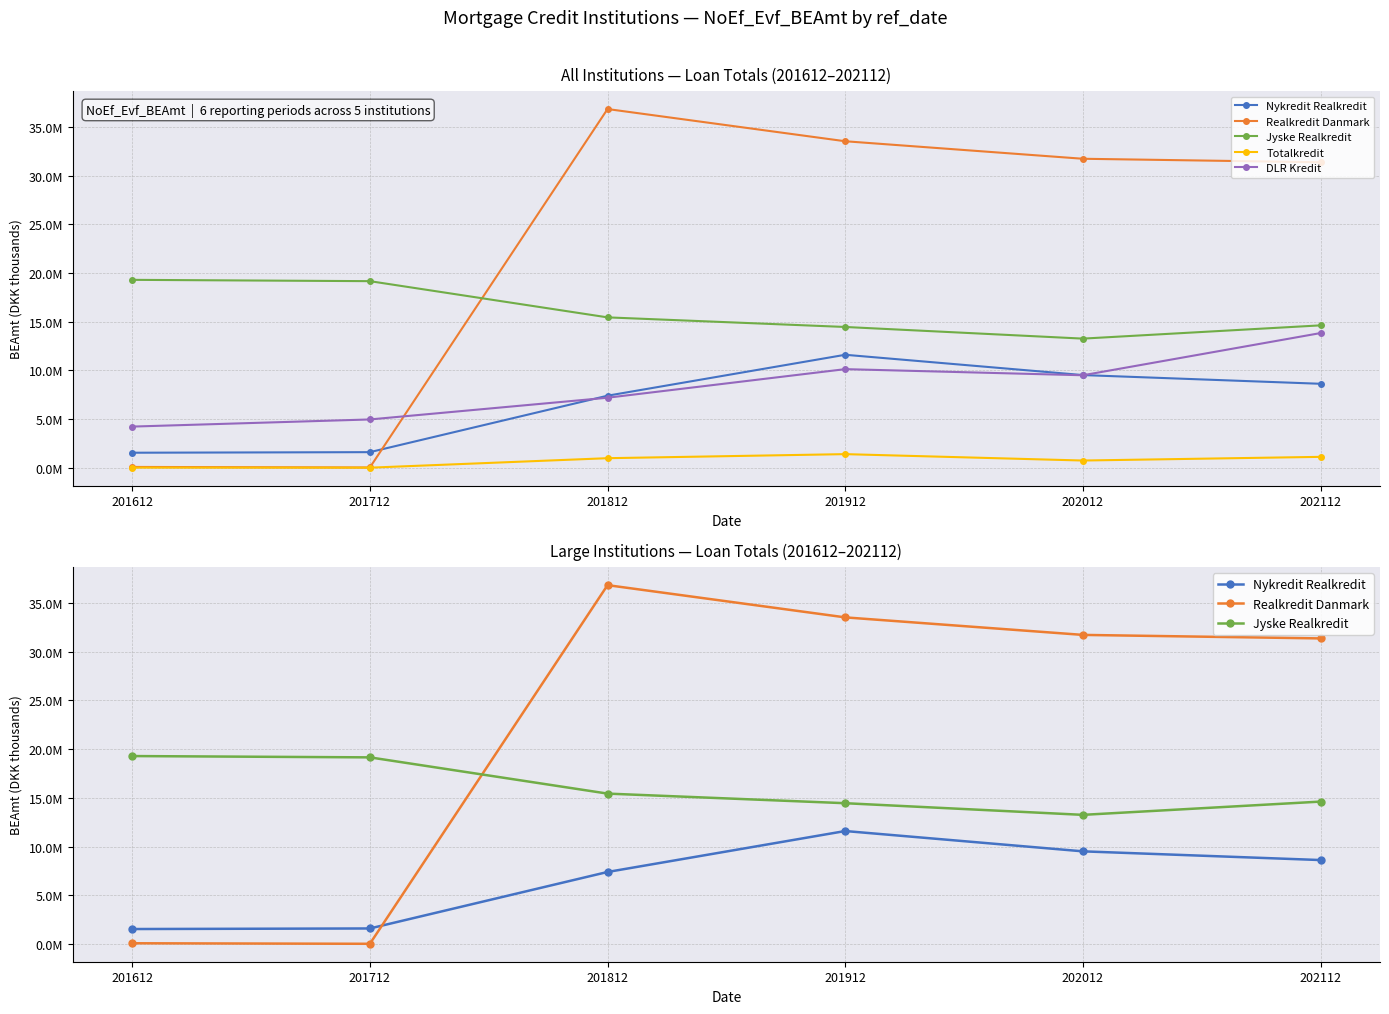

Between 201812 and 201912, which is larger?

201912